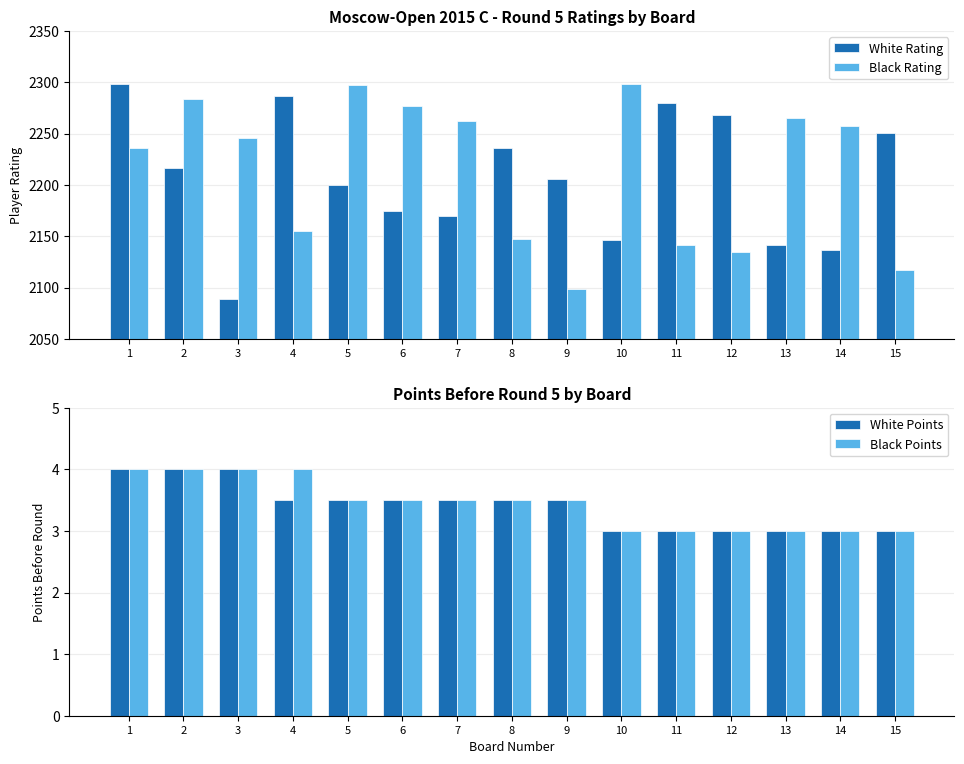

The value of Black Points at 3 is 1.6. True or false?

False